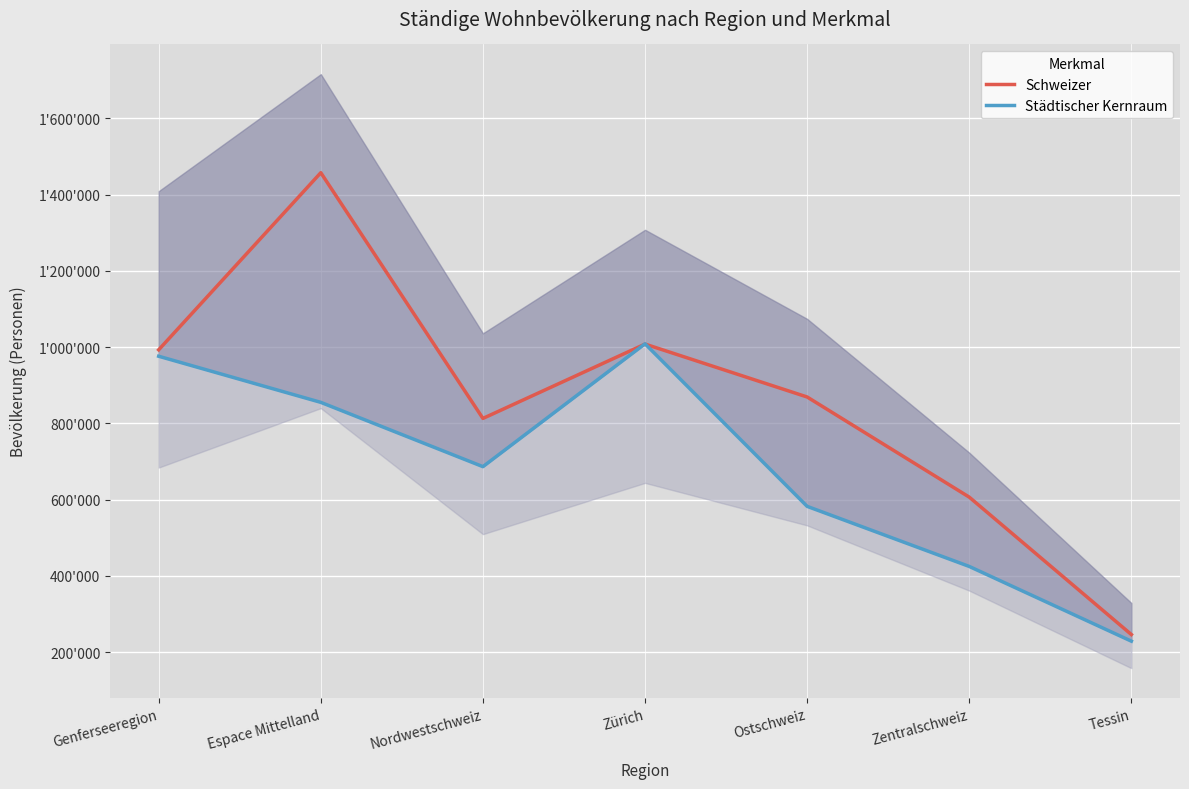

True or false: Städtischer Kernraum has a value of 854864 at Espace Mittelland.

True